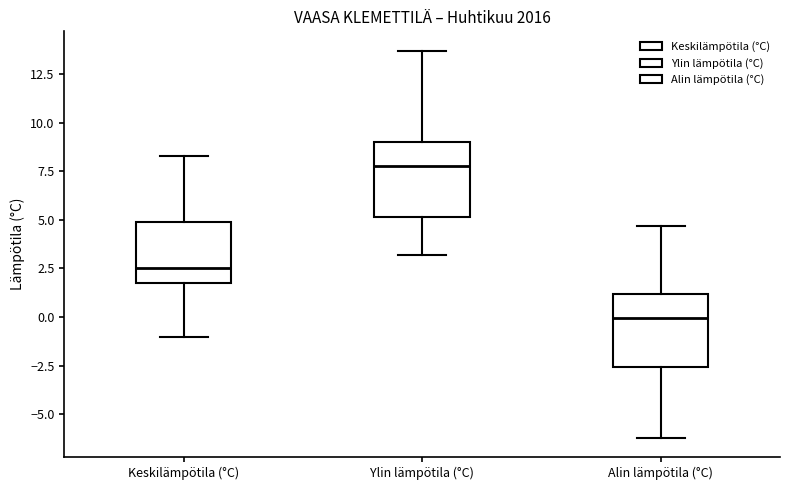

Reading left to right, transcribe this box plot: for each box, give where its median line is, the range the box spans, and where its two whiskers end, as read against the y-axis. The values are not printed on the chart, so give them approximately, as read against the axis.

Keskilämpötila (°C): median 2.5, box 2.0 to 5.0, whiskers -1.0 to 8.5
Ylin lämpötila (°C): median 8.0, box 5.0 to 9.0, whiskers 3.0 to 13.5
Alin lämpötila (°C): median 0.0, box -2.5 to 1.0, whiskers -6.0 to 4.5